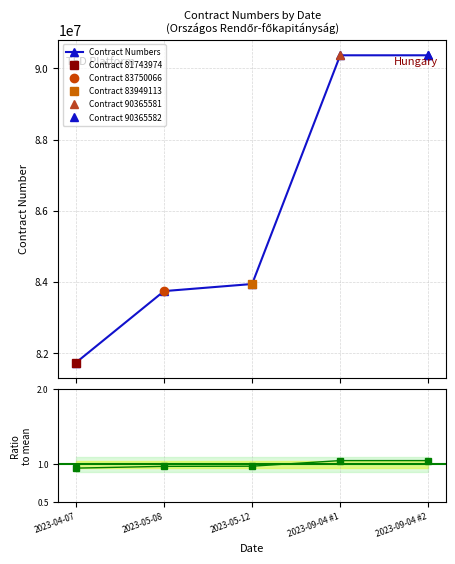

The Contract Numbers series shows 90365582.0 at 2023-09-04 #2. True or false?

True